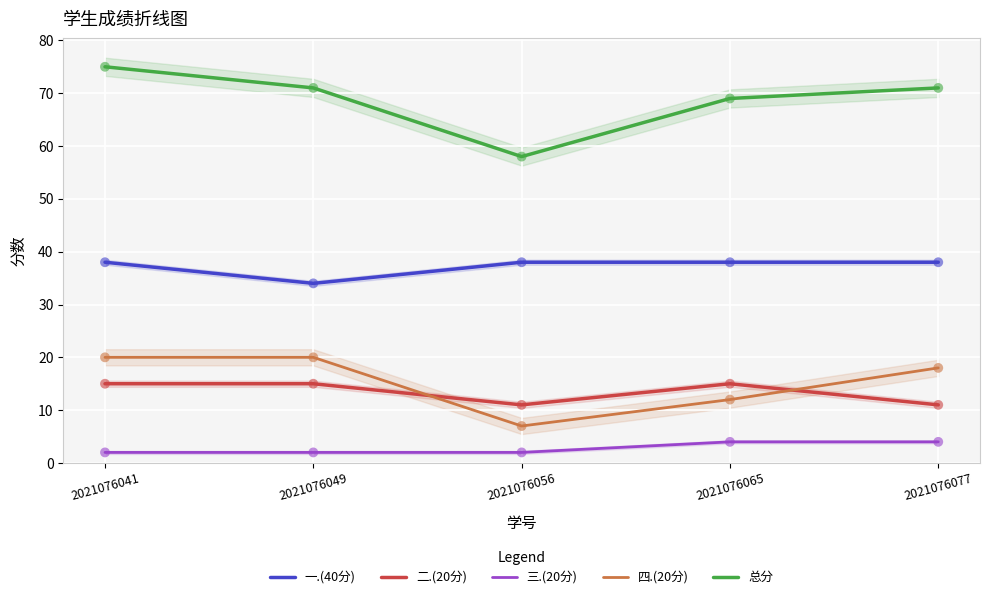

Which series has the largest Y range (max minus min)?

总分